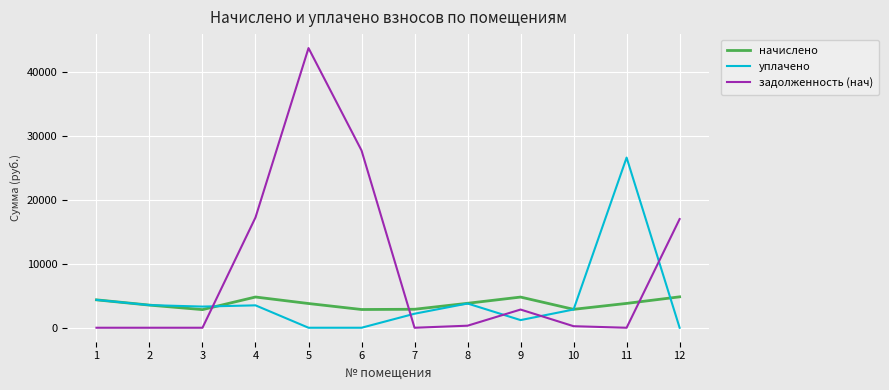

At how many categories does at least one series exceed 5257?

5